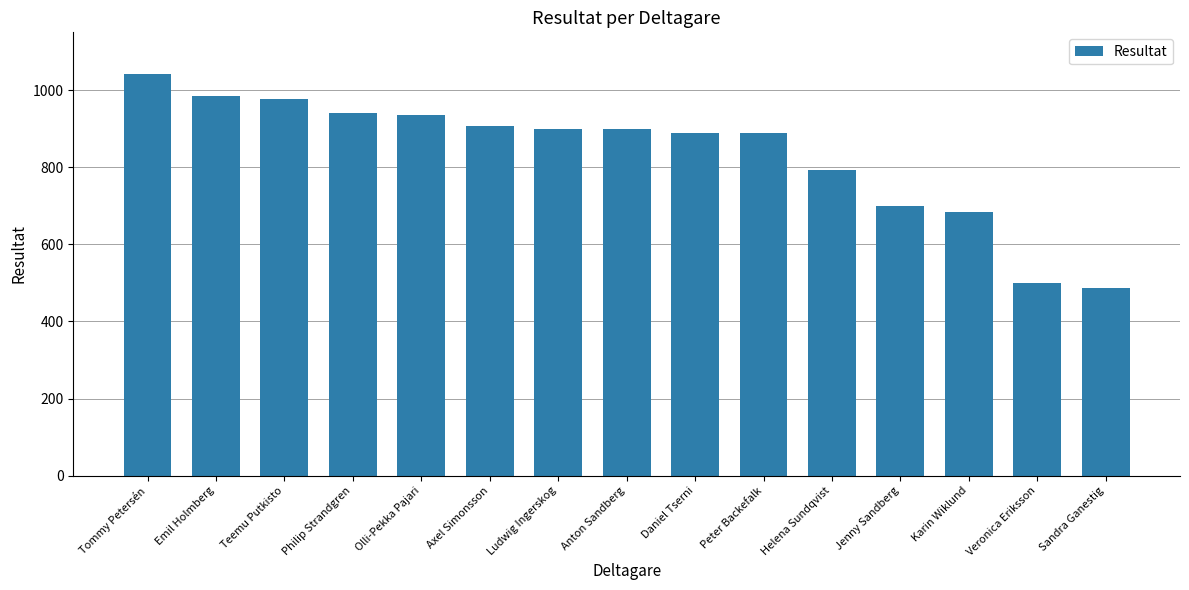

What is the label of the 12th bar from the left?

Jenny Sandberg